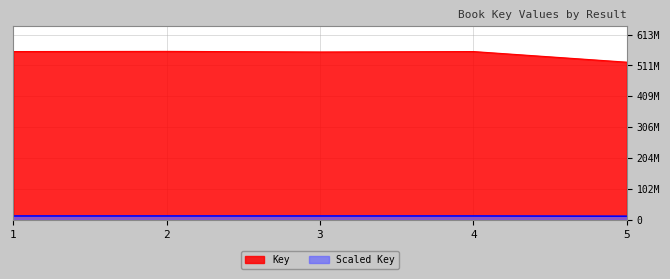

What is the difference between the values at 2 and 4?

588252